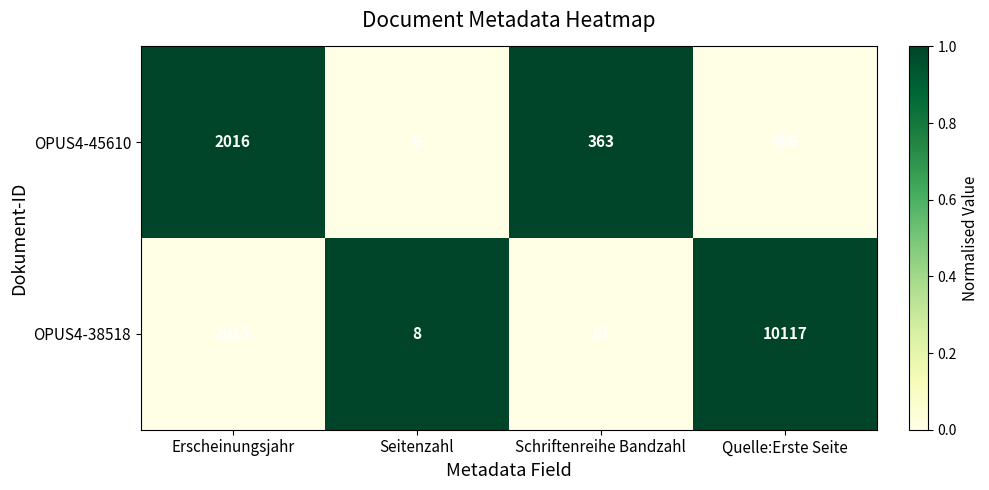

The value of OPUS4-45610 at Quelle:Erste Seite is 406. True or false?

True